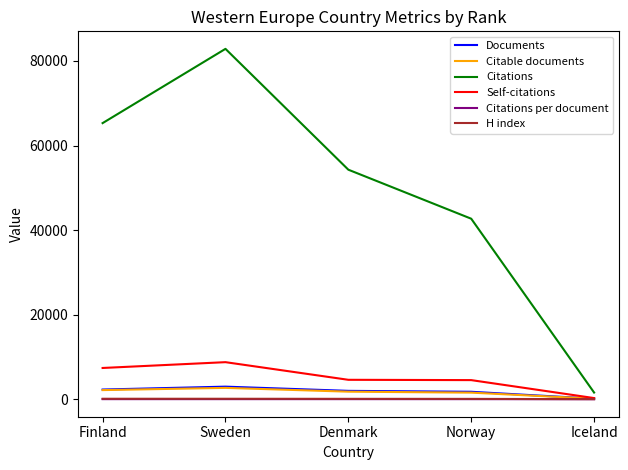

True or false: Citations per document has more than 2 interior local peaks.

False